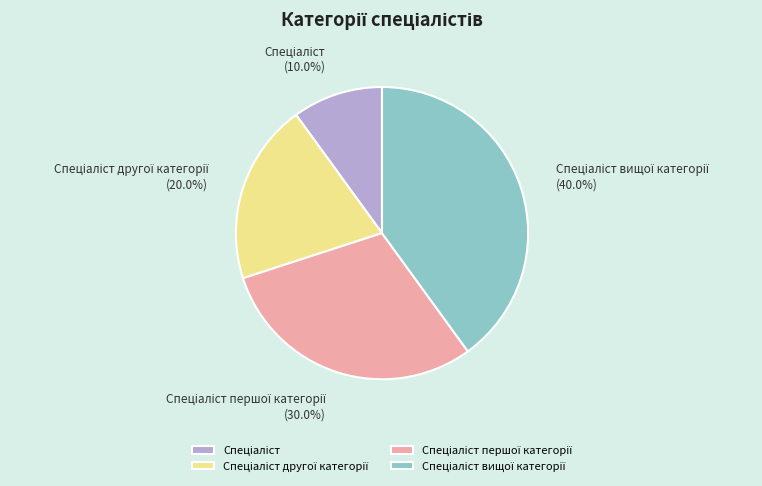

Is there a majority slice in this chart?

No